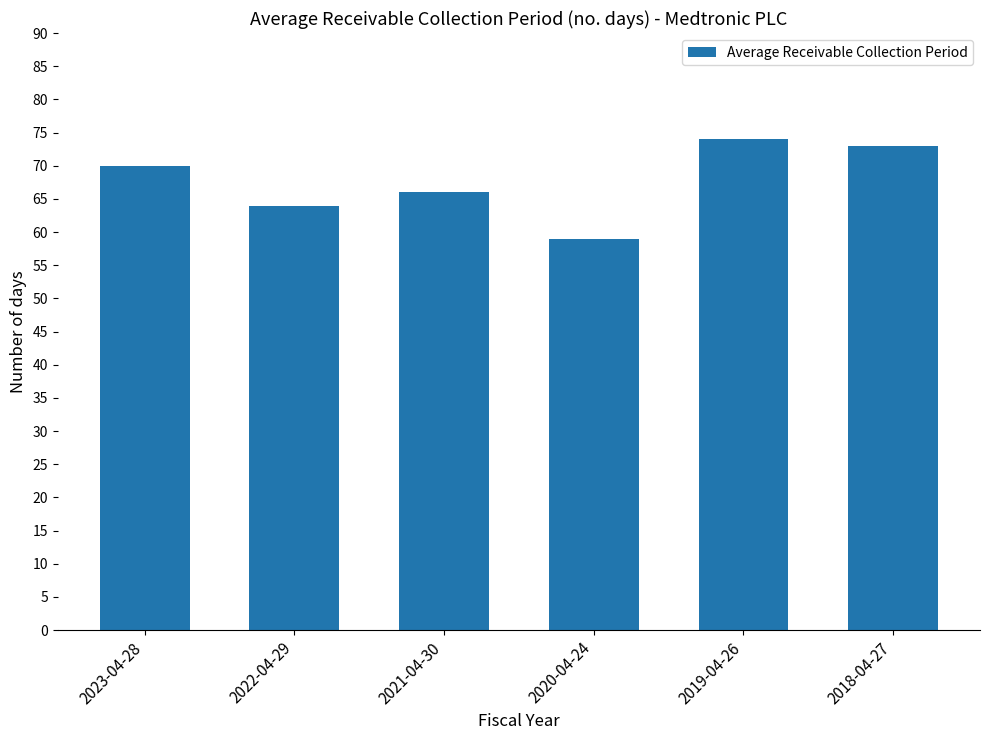

What is the approximate value at 2019-04-26, to the nearest 10?

70